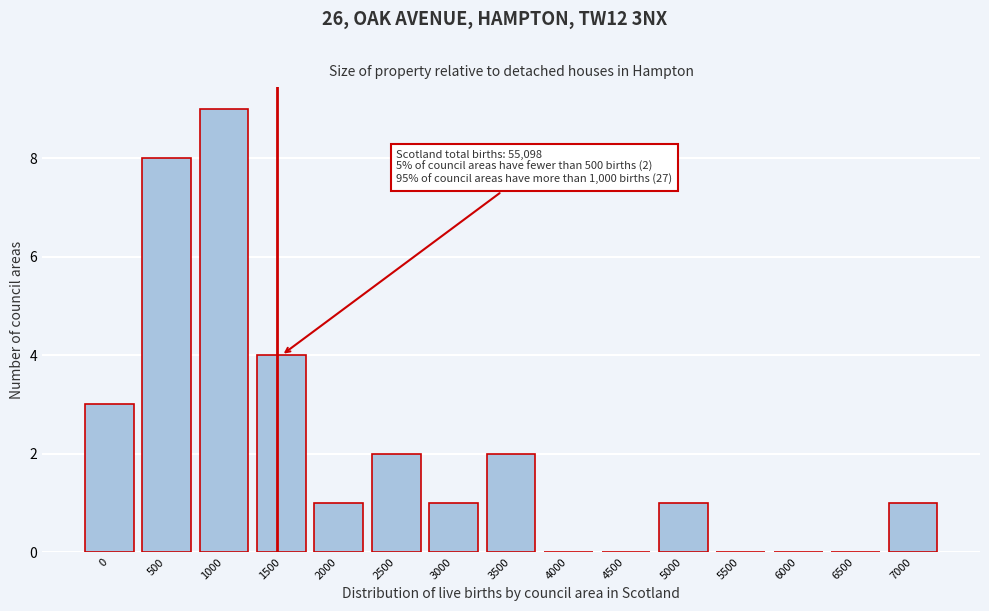

Reading left to right, transcribe all the data shown in this chart.

0=3	500=8	1000=9	1500=4	2000=1	2500=2	3000=1	3500=2	4000=0	4500=0	5000=1	5500=0	6000=0	6500=0	7000=1